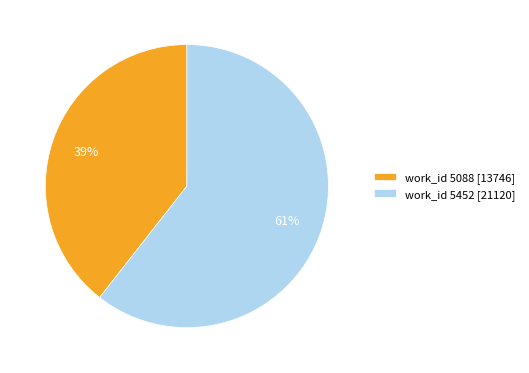

Which category accounts for the majority?

work_id 5452 [21120]